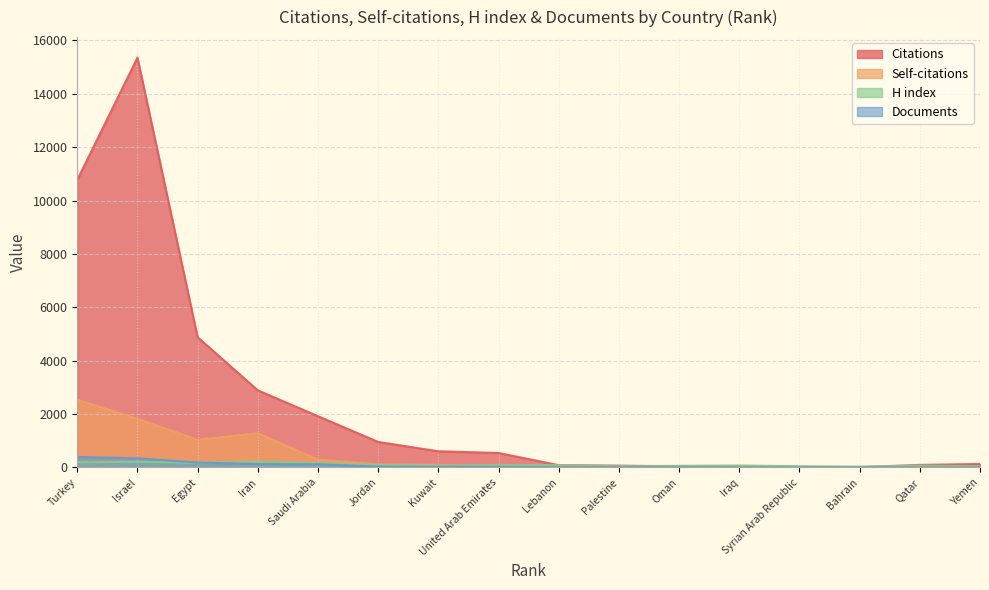

Which series changed the most between Syrian Arab Republic and Yemen?

Citations